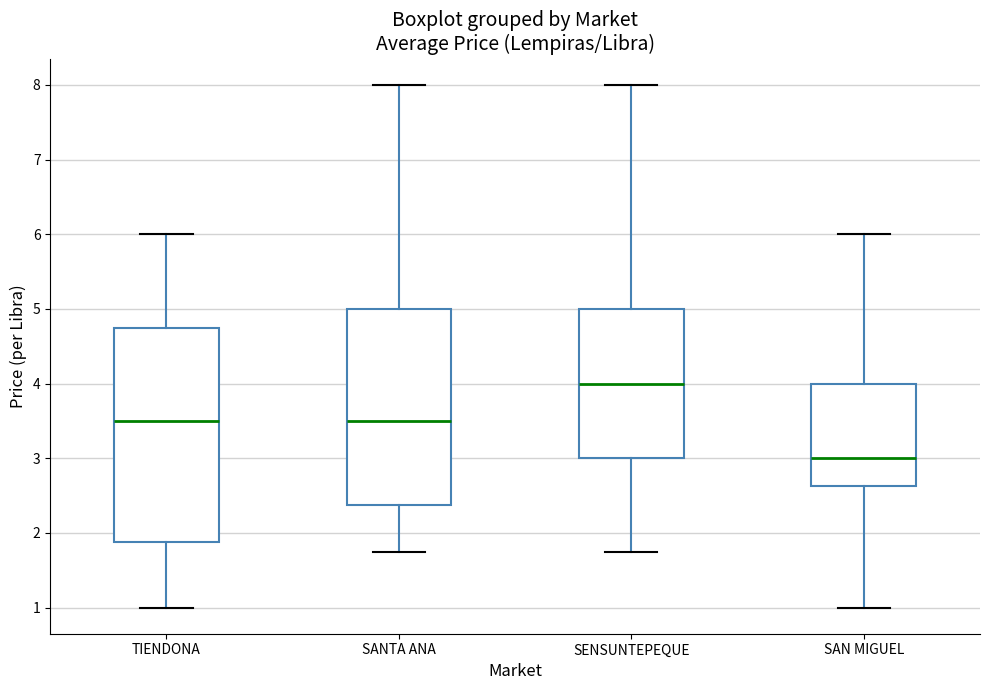

Reading left to right, read every box against the y-axis: the position of its median line, the range the box covers, and the ends of its whiskers. The values are not printed on the chart, so give them approximately, as read against the axis.

TIENDONA: median 3.5, box 1.9 to 4.8, whiskers 1.0 to 6.0
SANTA ANA: median 3.5, box 2.4 to 5.0, whiskers 1.8 to 8.0
SENSUNTEPEQUE: median 4.0, box 3.0 to 5.0, whiskers 1.8 to 8.0
SAN MIGUEL: median 3.0, box 2.6 to 4.0, whiskers 1.0 to 6.0